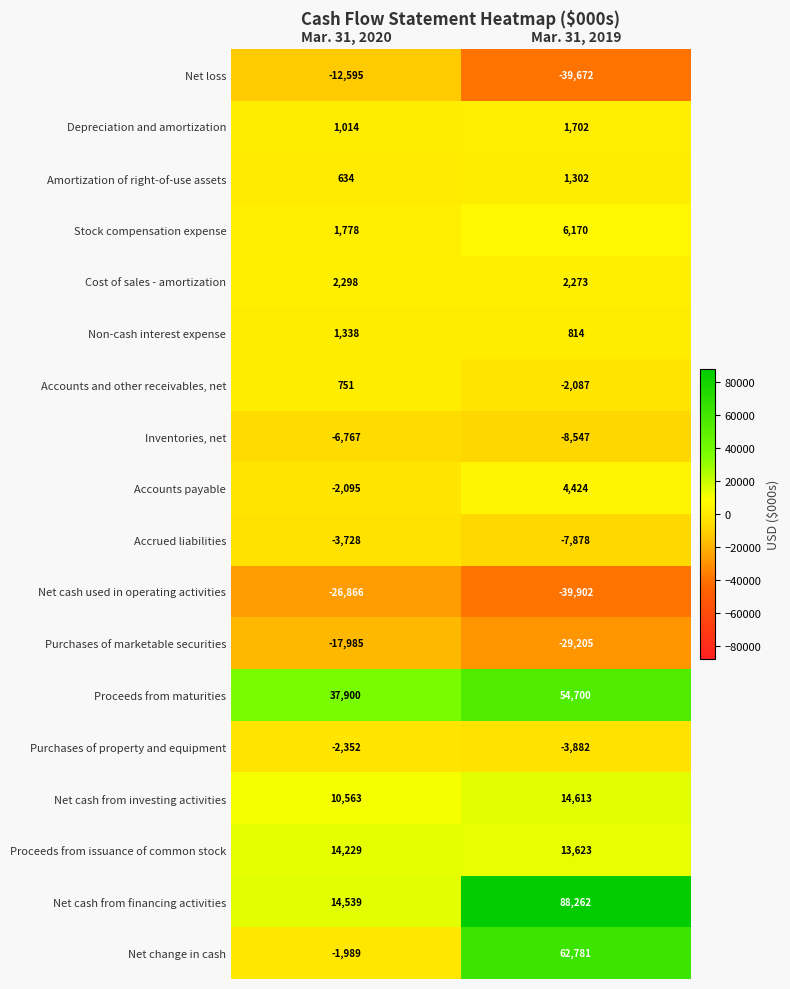

List the labels in order of Net cash from financing activities value, smallest first.

Mar. 31, 2020, Mar. 31, 2019